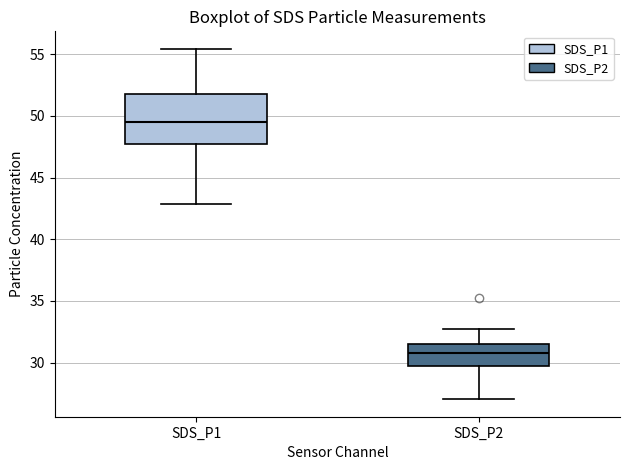

Where does the median line of the box for SDS_P1 sit on the y-axis? The values are not printed on the chart, so give them approximately, as read against the axis.

49.5